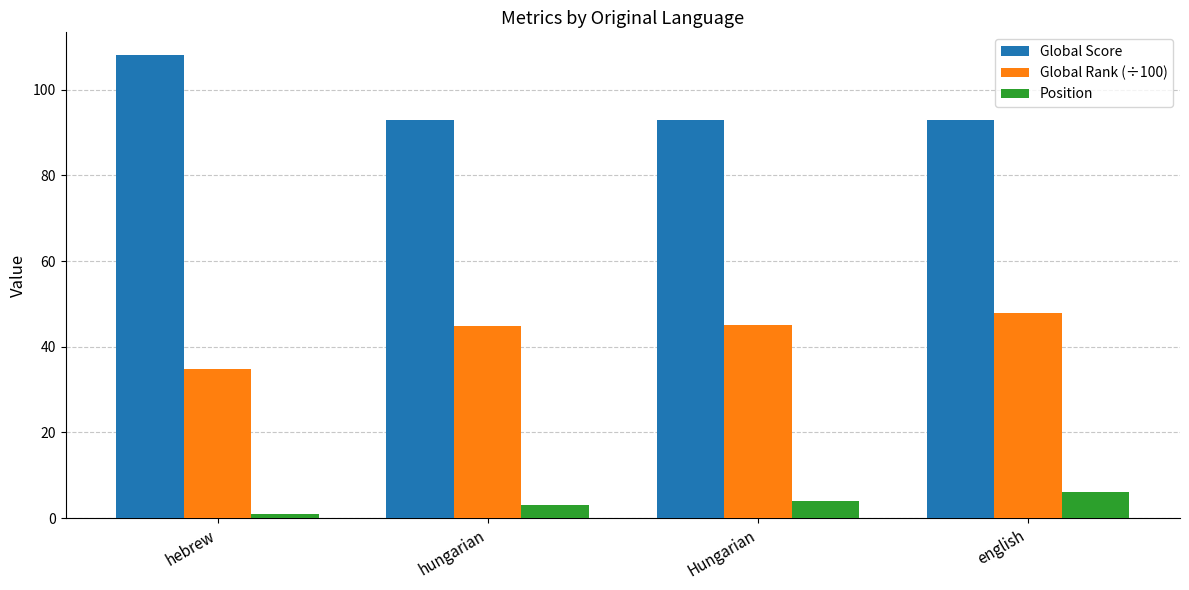

What is the sum of the Global Score values at hebrew and Hungarian?

201.0